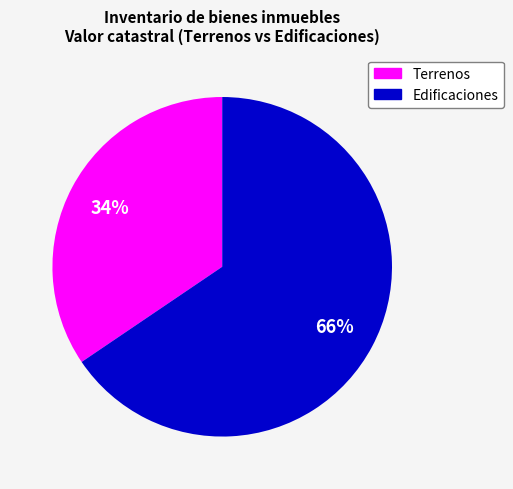

To the nearest percent, what portion does Terrenos represent?

34%